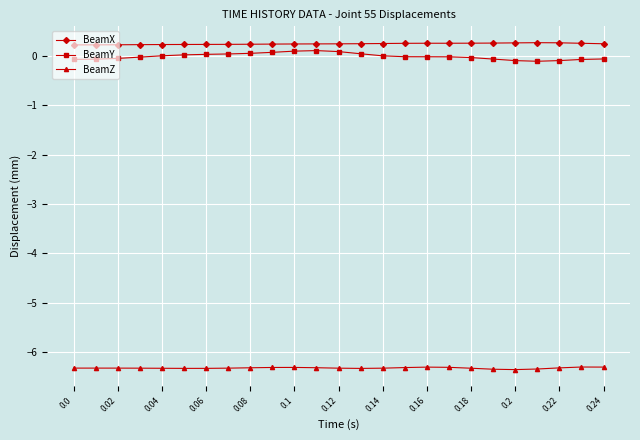

Does the chart display data point markers on the line(s)?

Yes